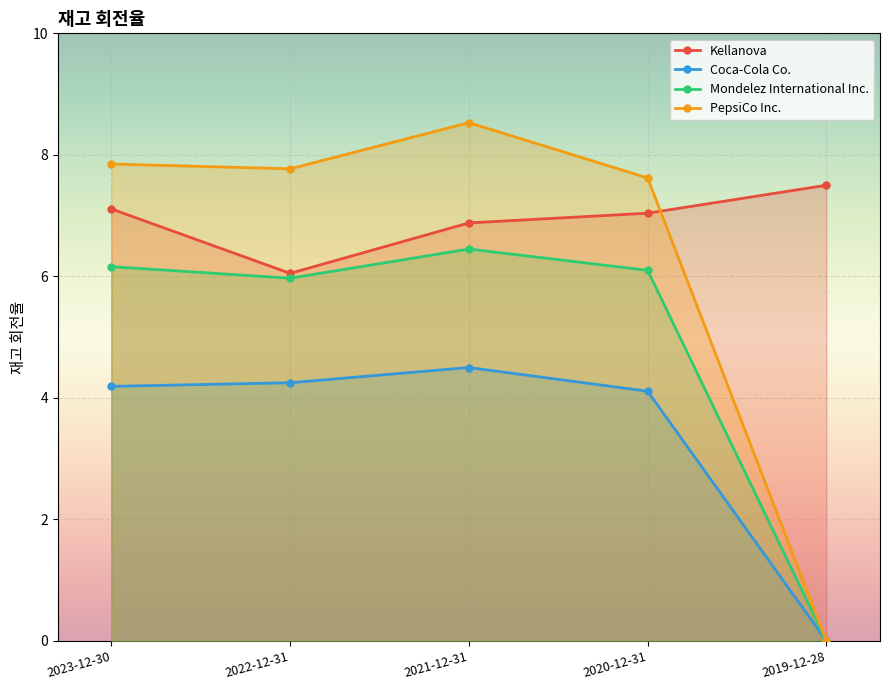

The value of Coca-Cola Co. at 2023-12-30 is 7.0. True or false?

False